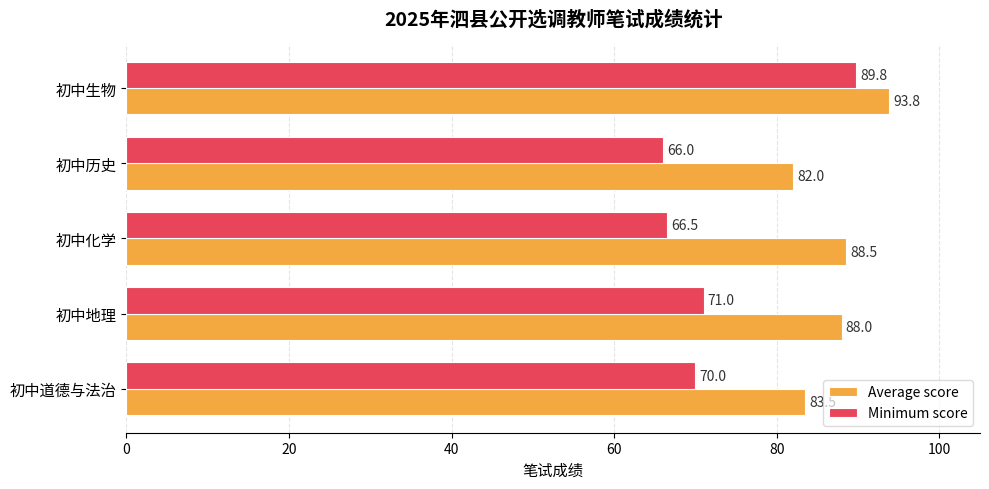

What is the lowest value of the Average score series?

82.0